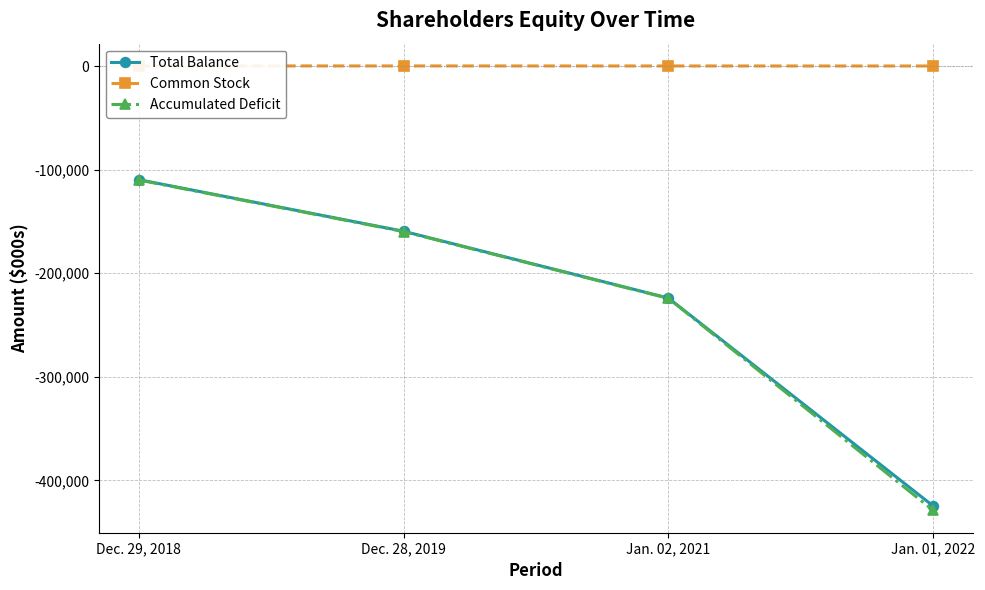

At which label does Common Stock reach its minimum?

Jan. 01, 2022